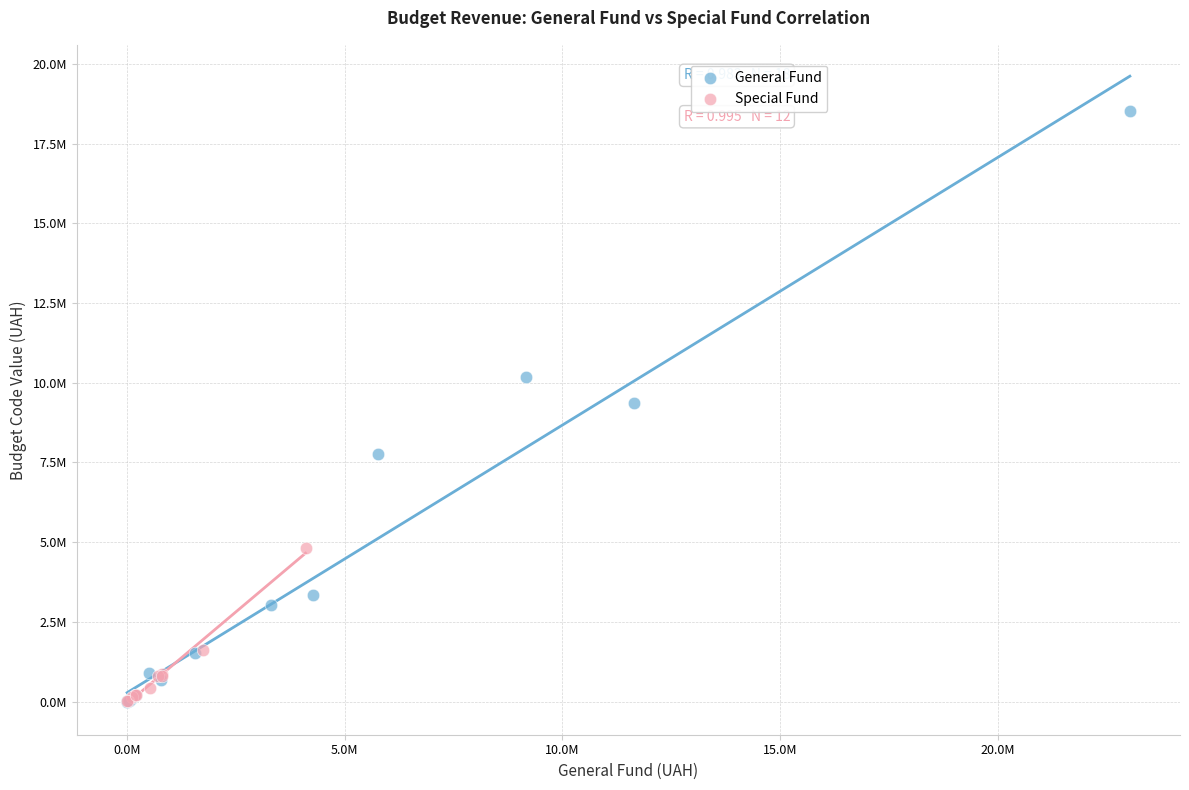

What are all the series names shown in the legend?

General Fund, Special Fund